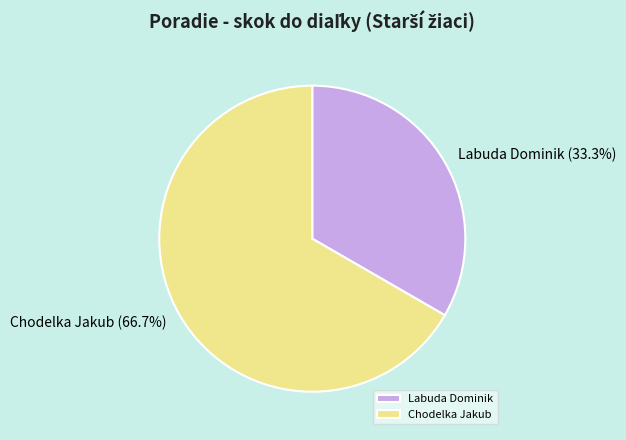

Is it true that Labuda Dominik is 33% of the pie?

True